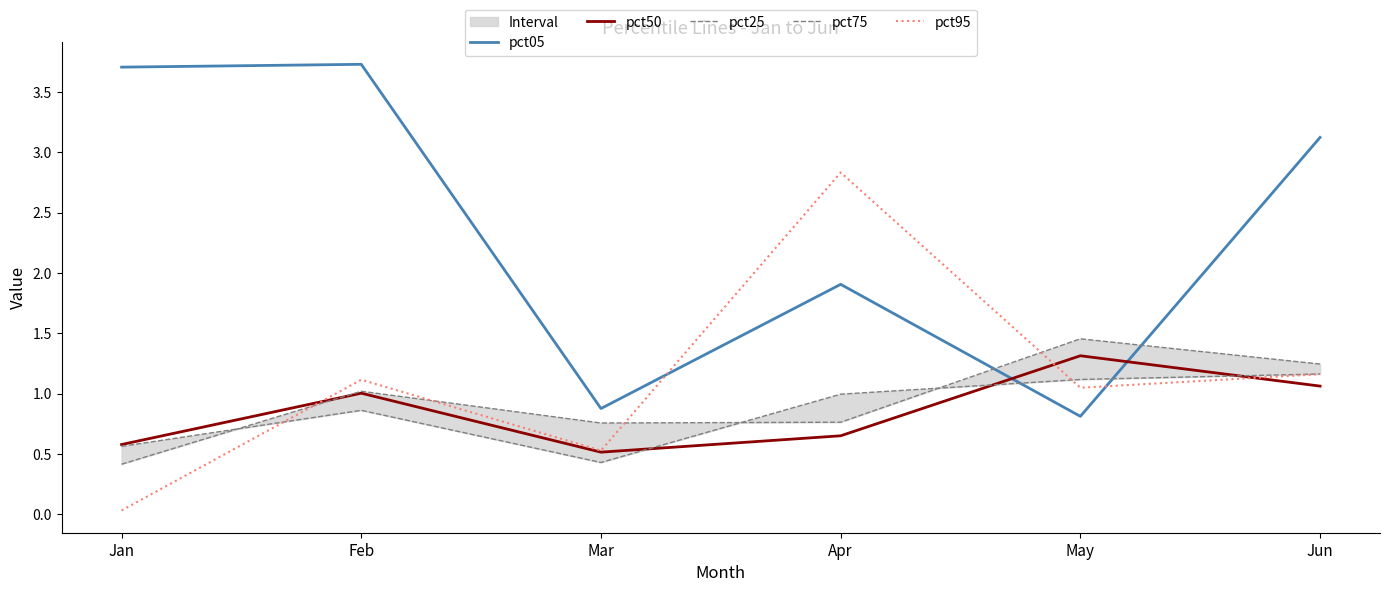

Rank the series at May from highest to lowest value.

pct75, pct50, pct25, pct95, pct05